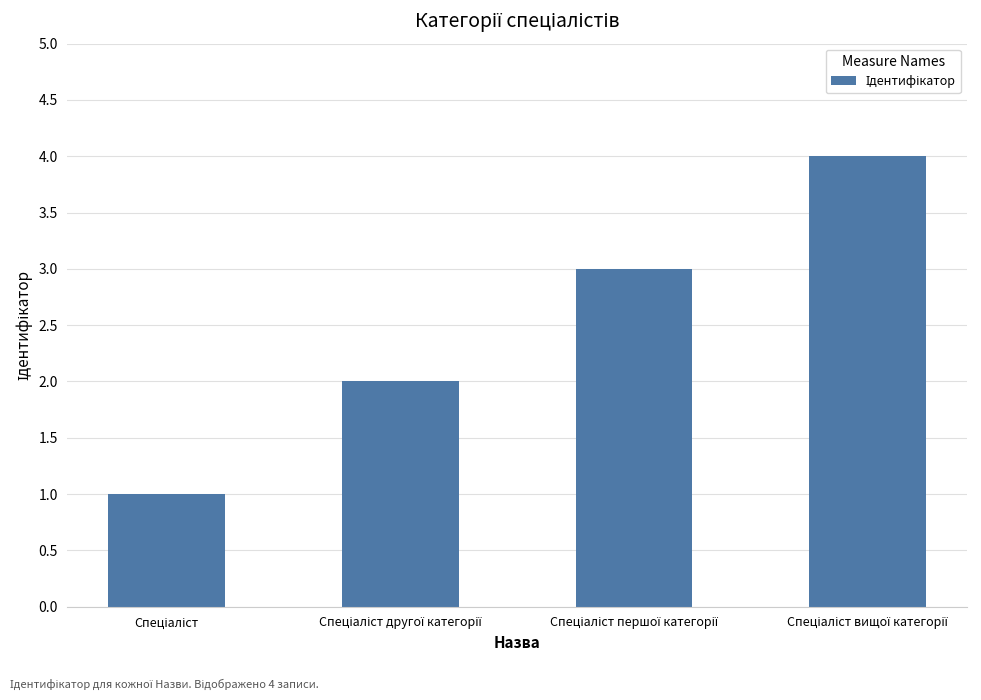

What is the difference between the maximum and minimum values?

3